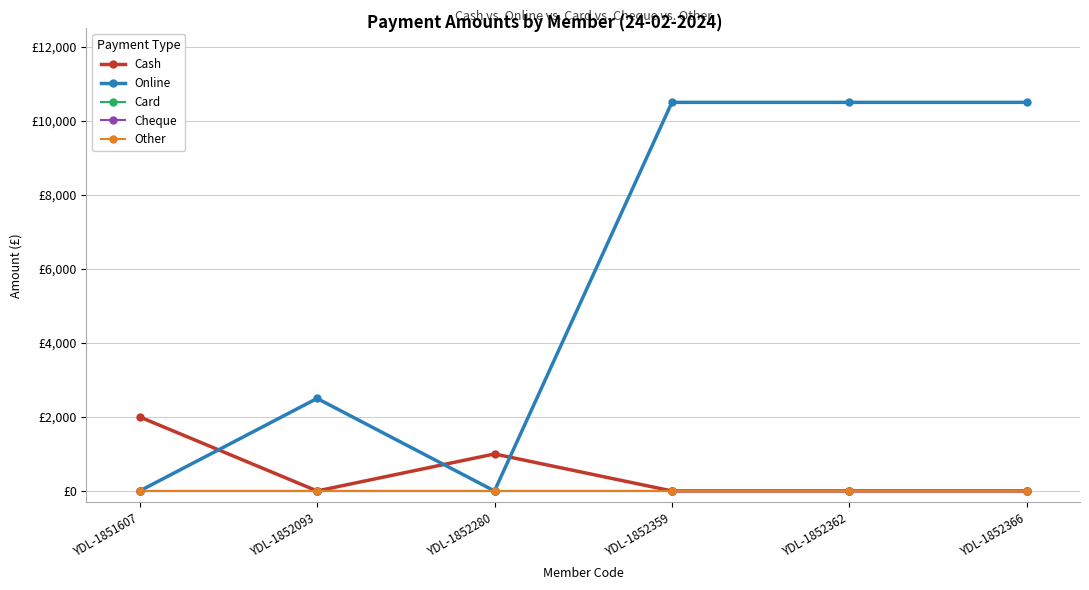

Which series has the largest total across all categories?

Online